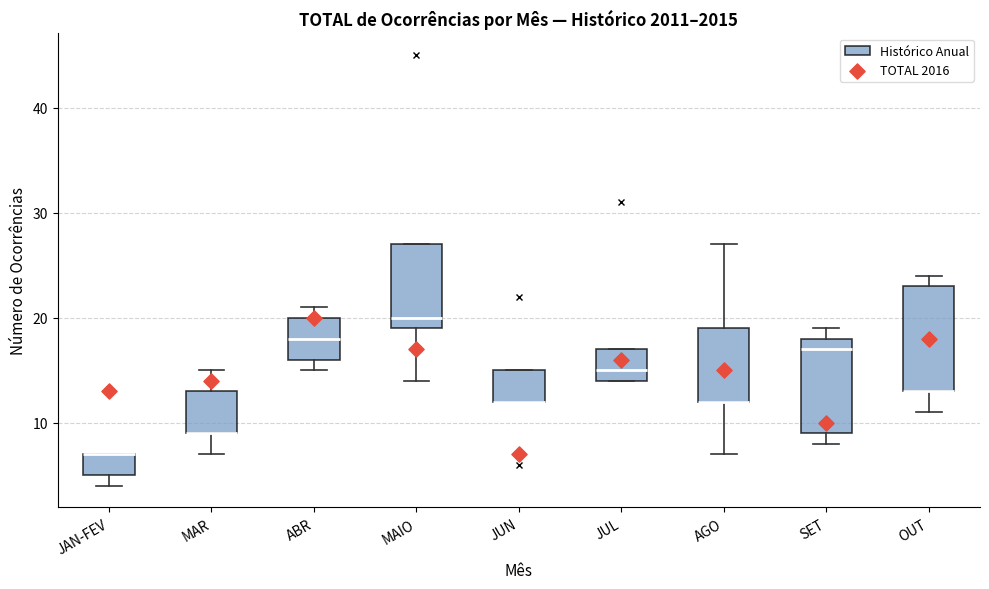

Reading left to right, transcribe this box plot: for each box, give where its median line is, the range the box spans, and where its two whiskers end, as read against the y-axis. The values are not printed on the chart, so give them approximately, as read against the axis.

JAN-FEV: median 7 (drawn on the box's upper edge), box 5 to 7, whiskers 4 to 7
MAR: median 9 (drawn on the box's lower edge), box 9 to 13, whiskers 7 to 15
ABR: median 18, box 16 to 20, whiskers 15 to 21
MAIO: median 20, box 19 to 27, whiskers 14 to 27
JUN: median 12 (drawn on the box's lower edge), box 12 to 15, whiskers 12 to 15
JUL: median 15, box 14 to 17, whiskers 14 to 17
AGO: median 12 (drawn on the box's lower edge), box 12 to 19, whiskers 7 to 27
SET: median 17, box 9 to 18, whiskers 8 to 19
OUT: median 13 (drawn on the box's lower edge), box 13 to 23, whiskers 11 to 24